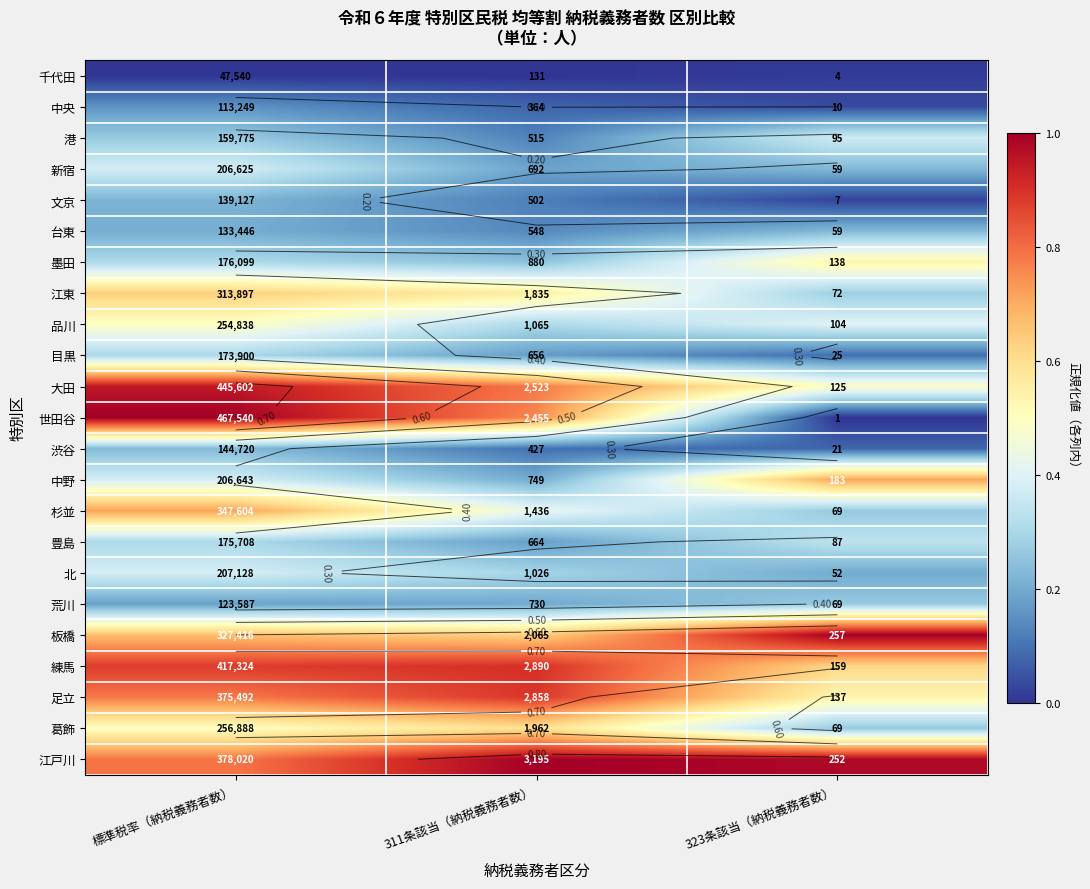

Is it true that 世田谷 equals 0.8 at 311条該当（納税義務者数）?

True